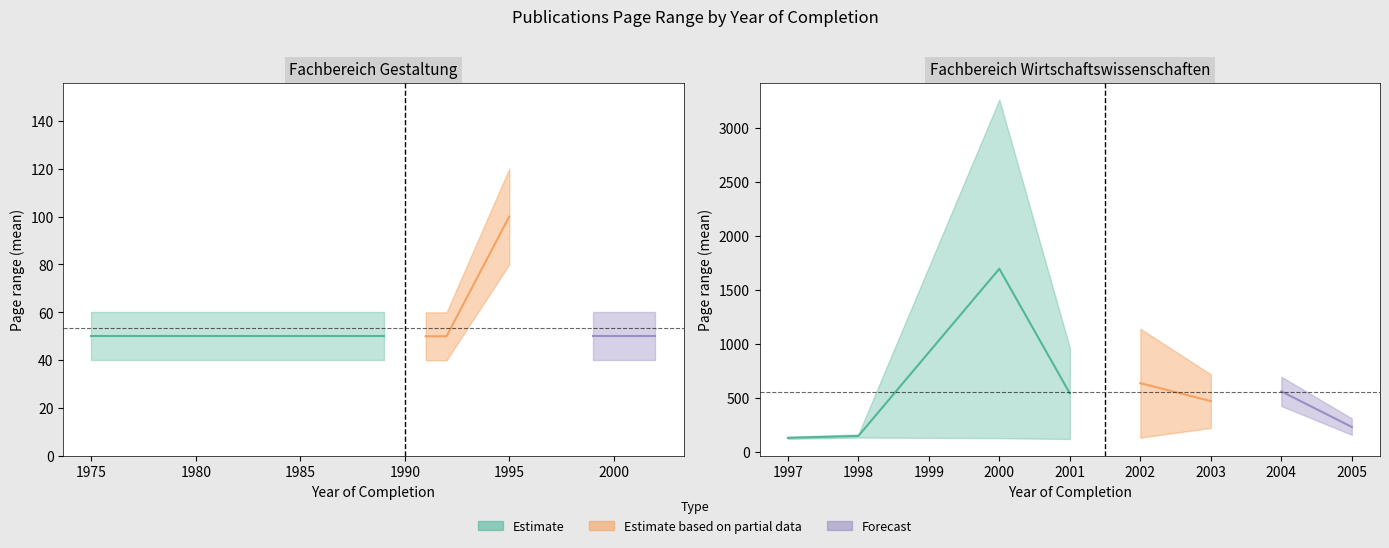

Is the value of Letzte Seite at 2001 greater than the value of Erste Seite at 2002?

Yes